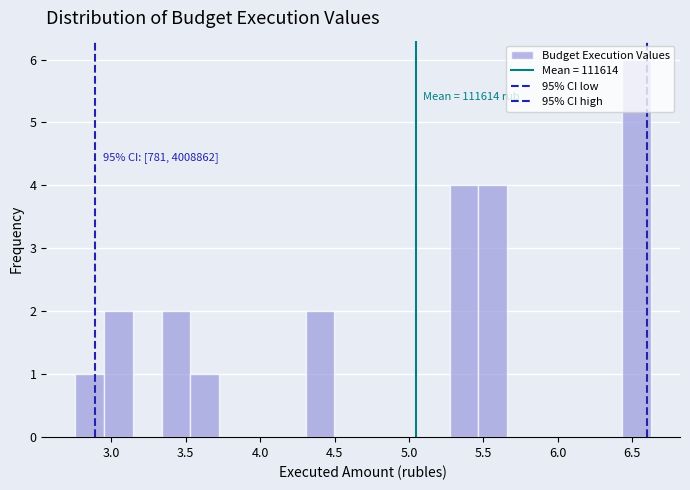

Around what value on the x-axis is the tallest bar? Give the approximate position of its centre, as read against the axis.

6.55